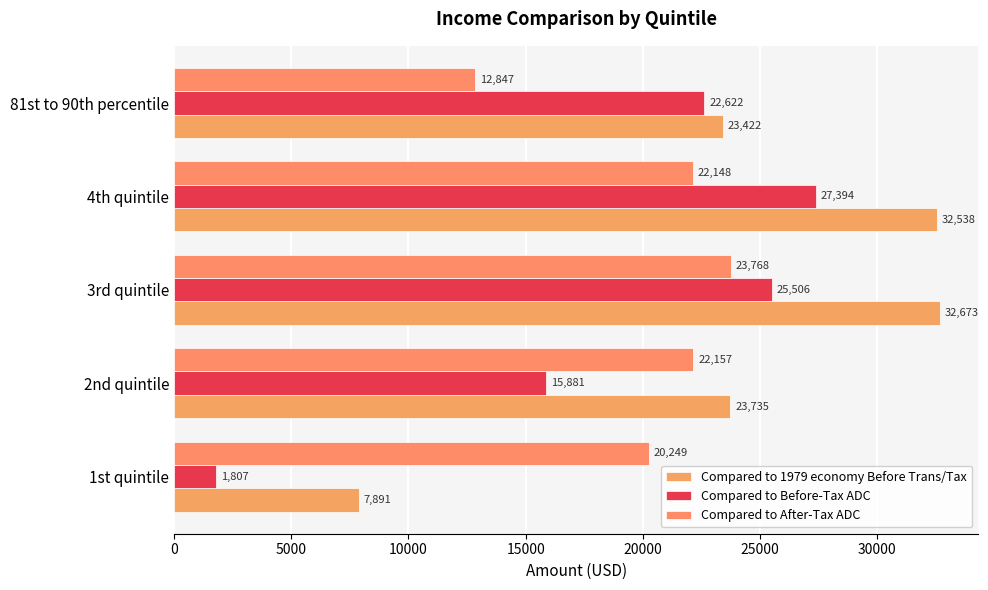

At how many categories does at least one series exceed 11258?

5